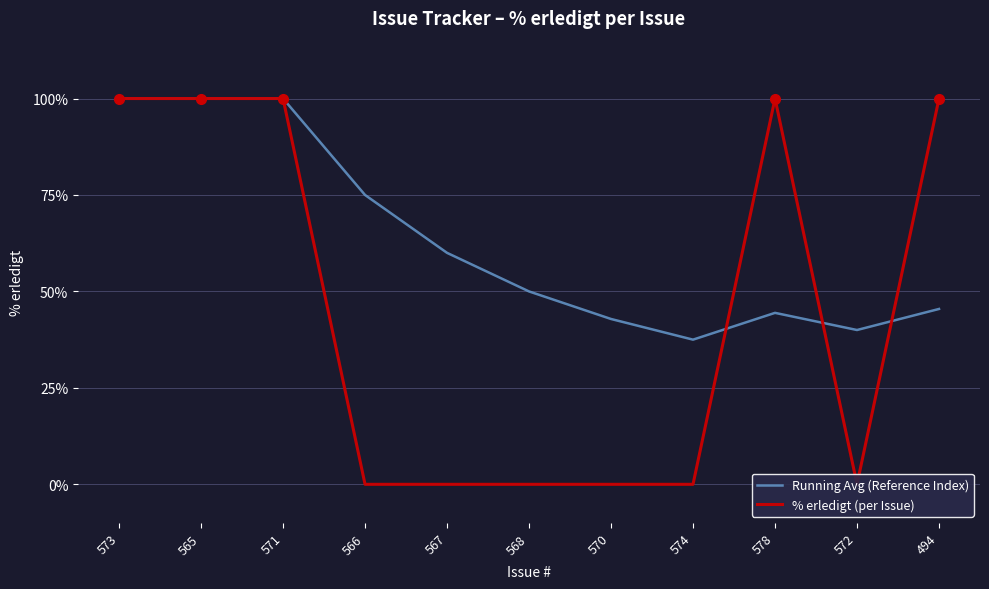

True or false: % erledigt (per Issue) has more than 1 points higher than both neighbors.

False